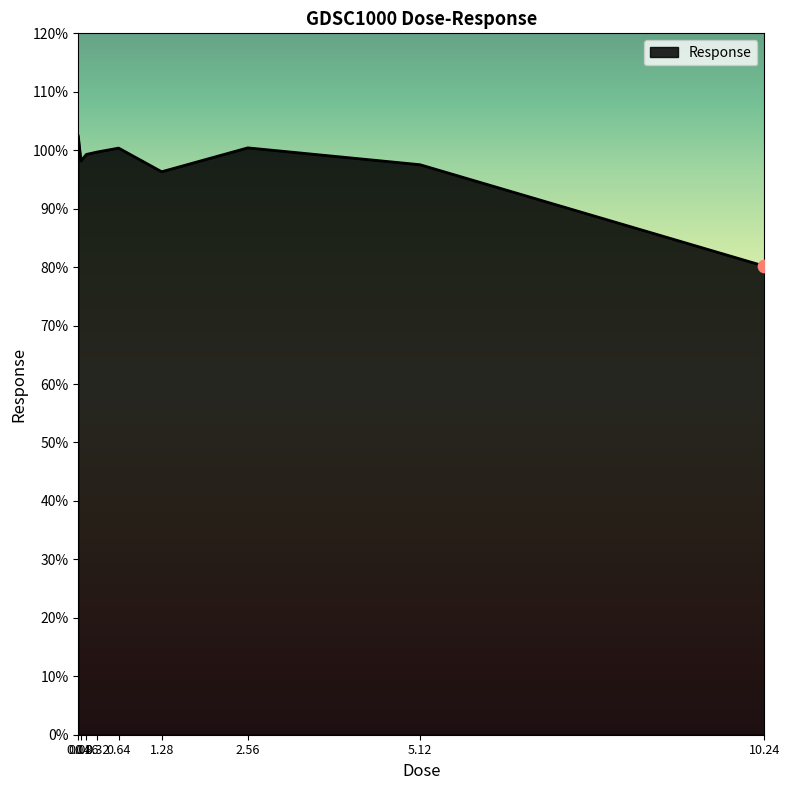

What is the difference between the maximum and minimum values?

22.2